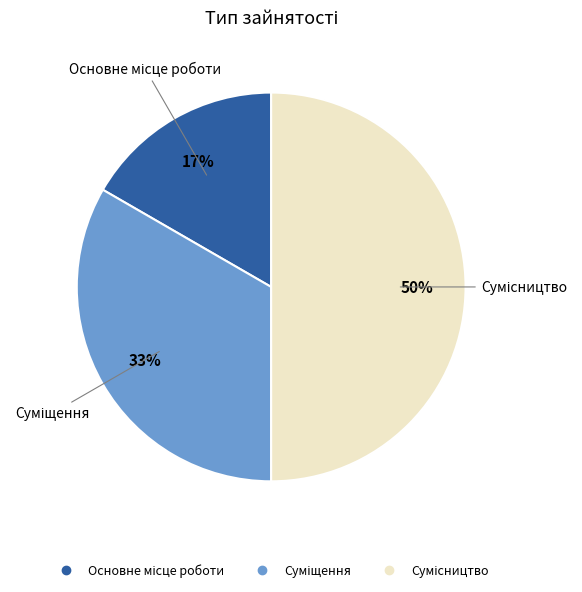

To the nearest percent, what is the difference between the largest and smallest slice percentages?

33%